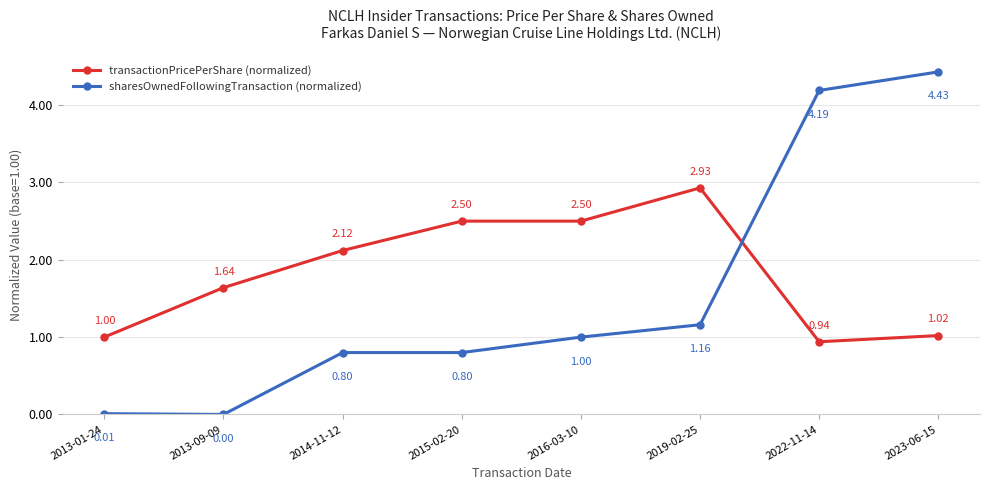

At which category is the sum across all series the highest?

2023-06-15